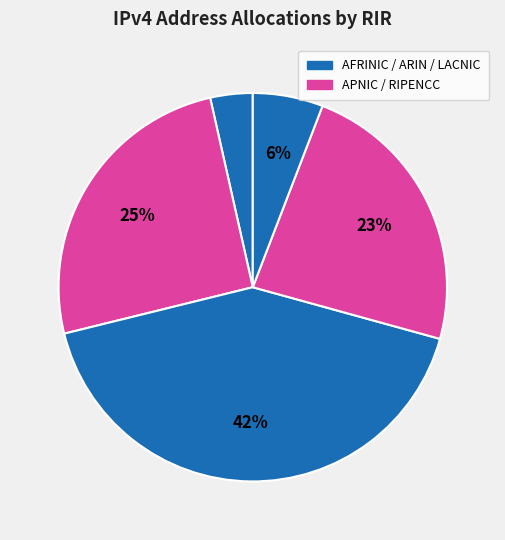

How many slices are in this pie chart?

5